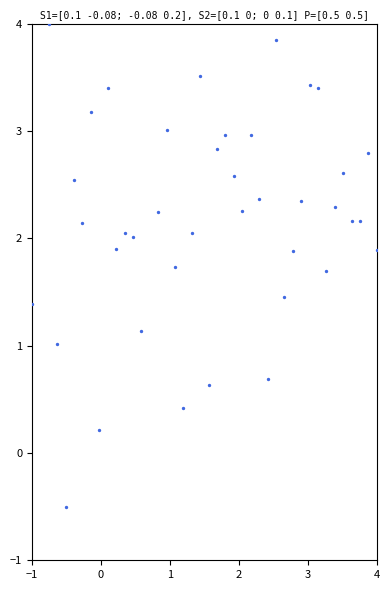

What is the range of Y values (max minus min)?

4.5